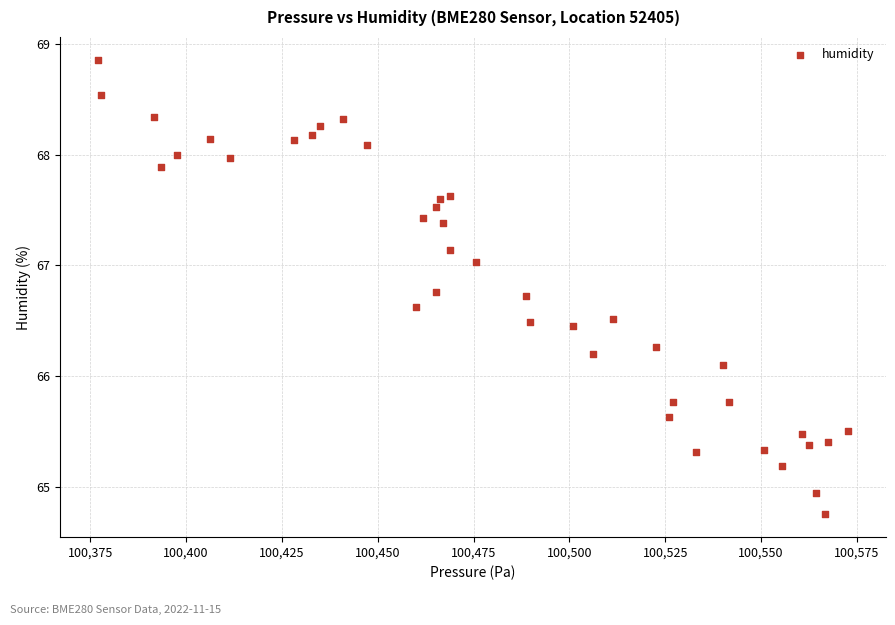

What Y value in the scatter plot is closest to 66?

66.1